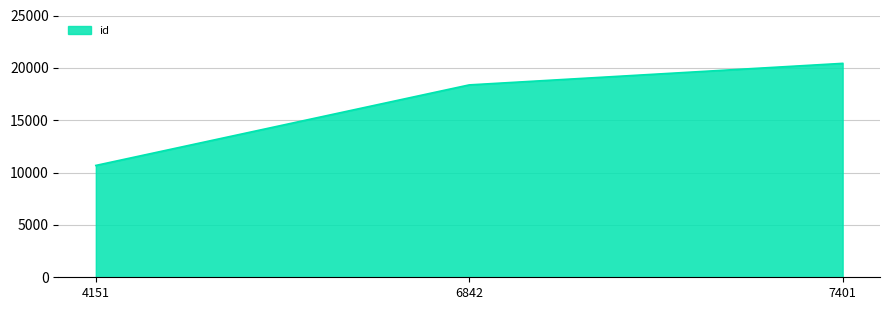

Where is the data nearest to the value 15554?

6842